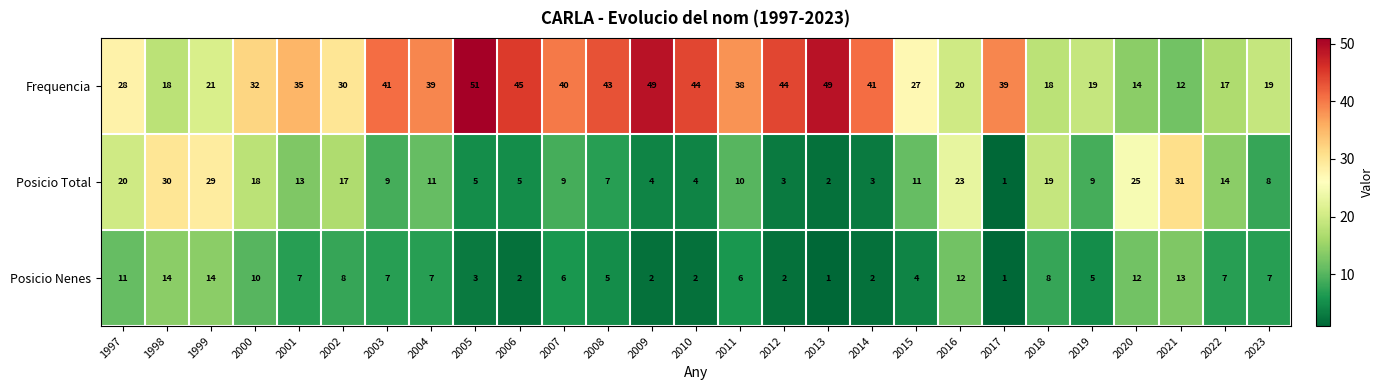

Which category has the highest value across all series?

2005